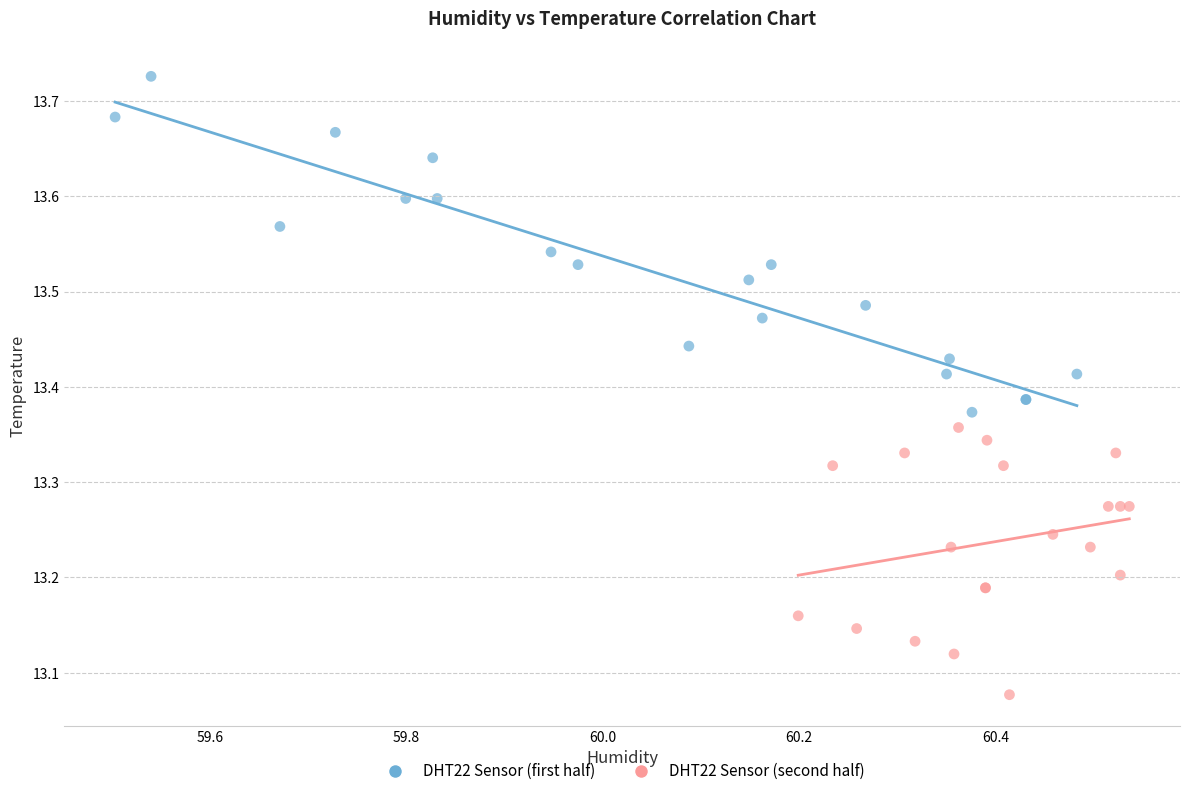

Which series has the largest Y range (max minus min)?

DHT22 Sensor (first half)